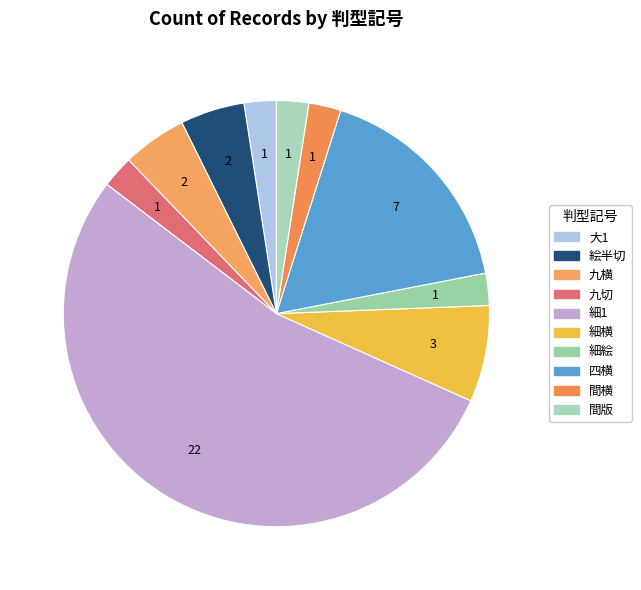

Which slice is the smallest?

大1